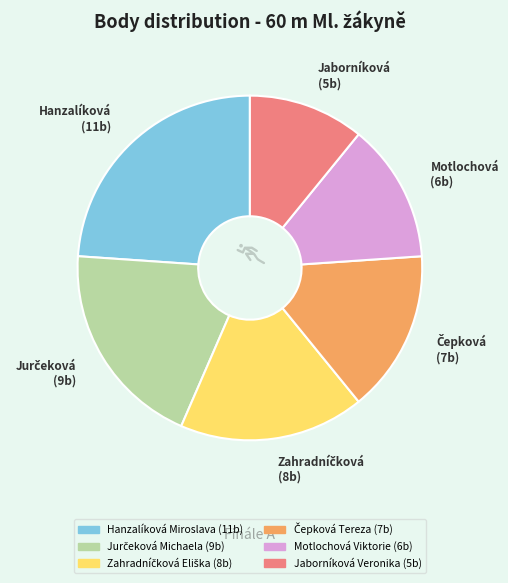

Which slice is the smallest?

Jaborníková Veronika